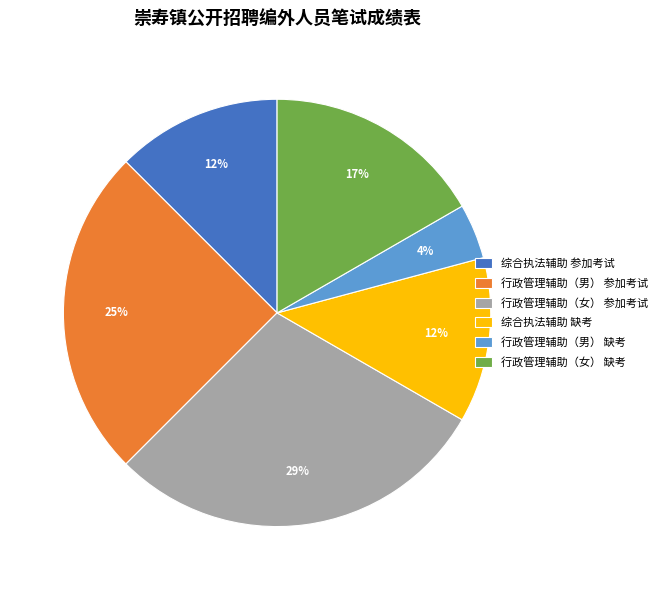

To the nearest percent, what is the difference between the 行政管理辅助（女） 缺考 and 综合执法辅助 参加考试 slice percentages?

4%